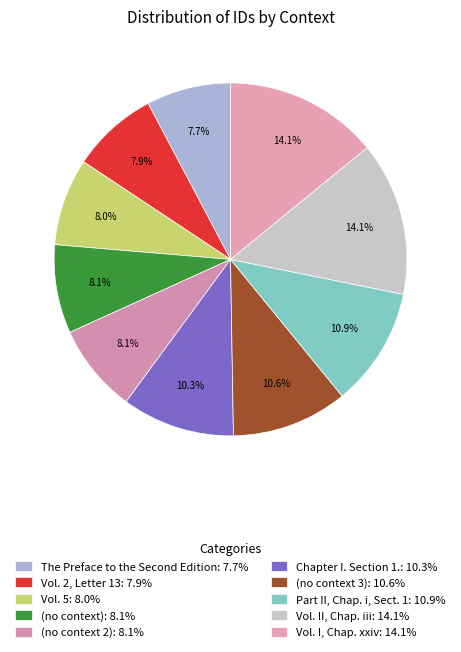

What is the largest slice in the pie chart?

Vol. I, Chap. xxiv